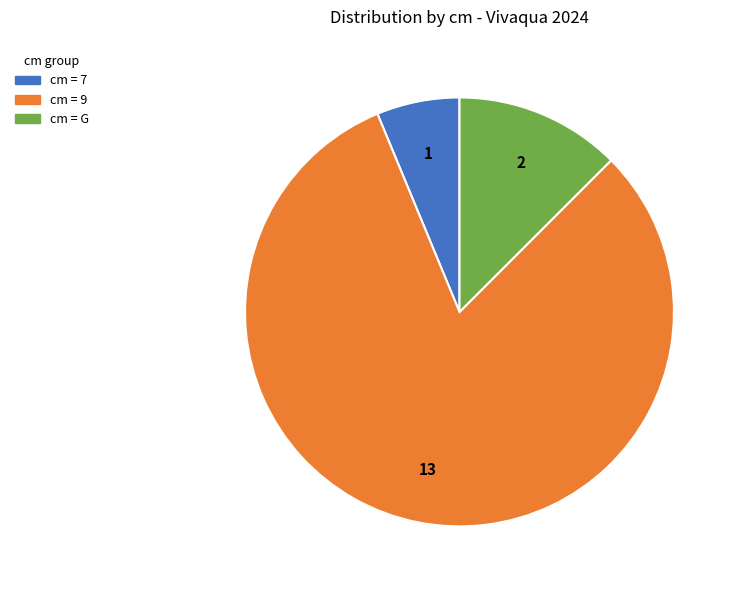

Count the number of slices in the pie.

3